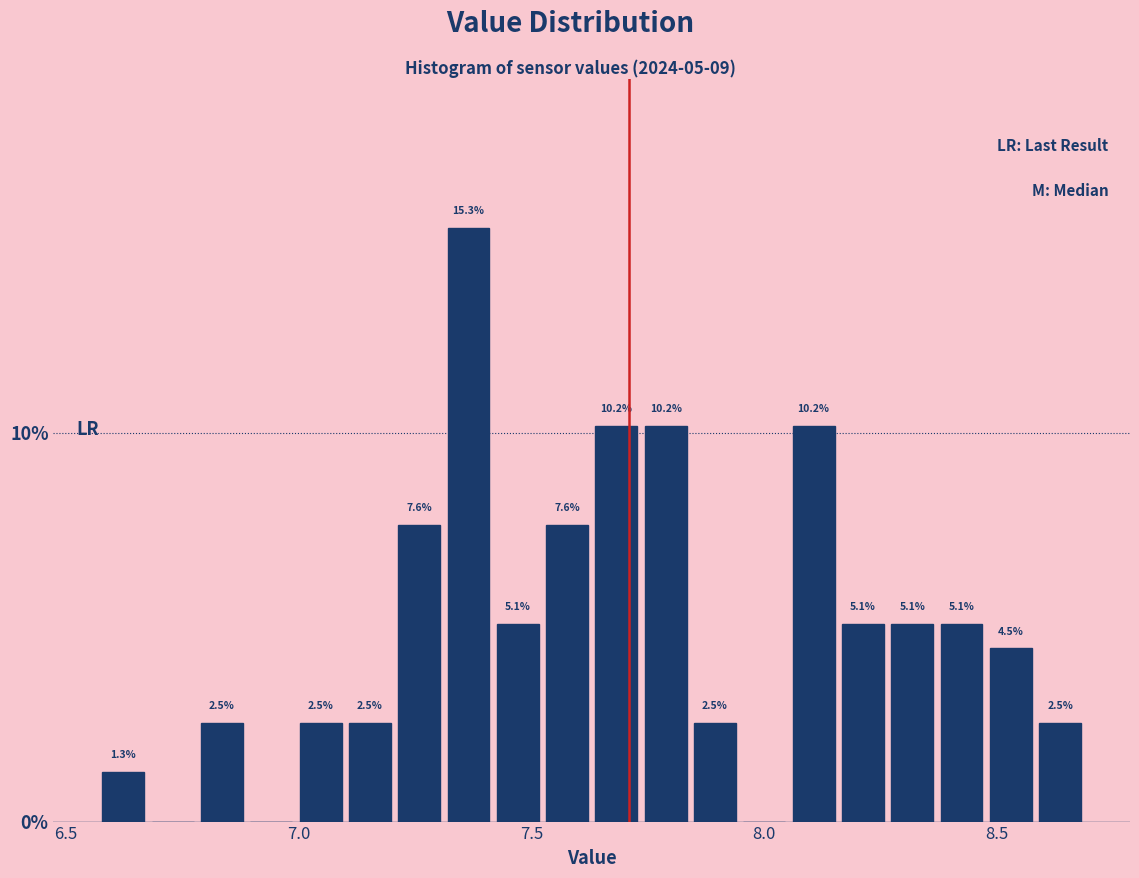

Read against the x-axis, roughly where is the centre of the tallest bar?

7.35